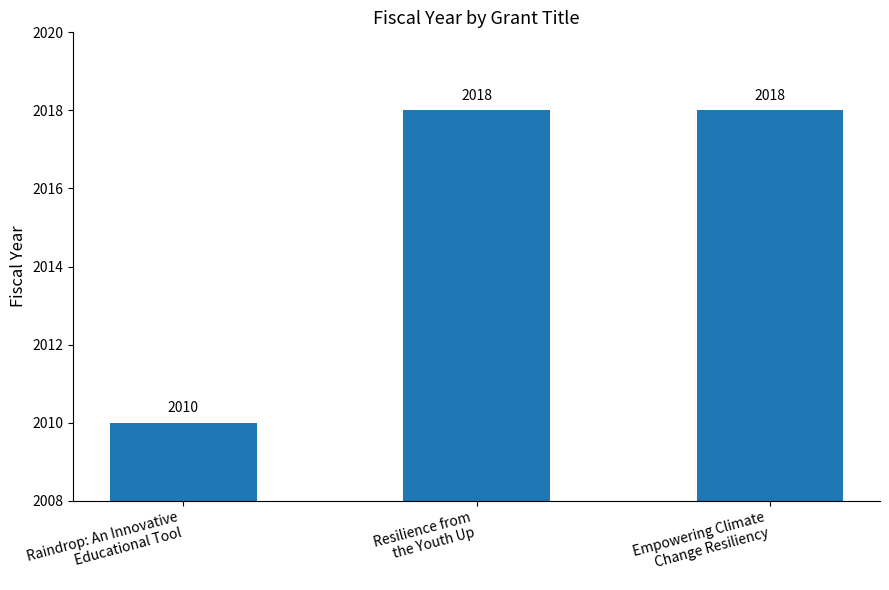

True or false: the data shows 2018 at Empowering Climate
Change Resiliency.

True